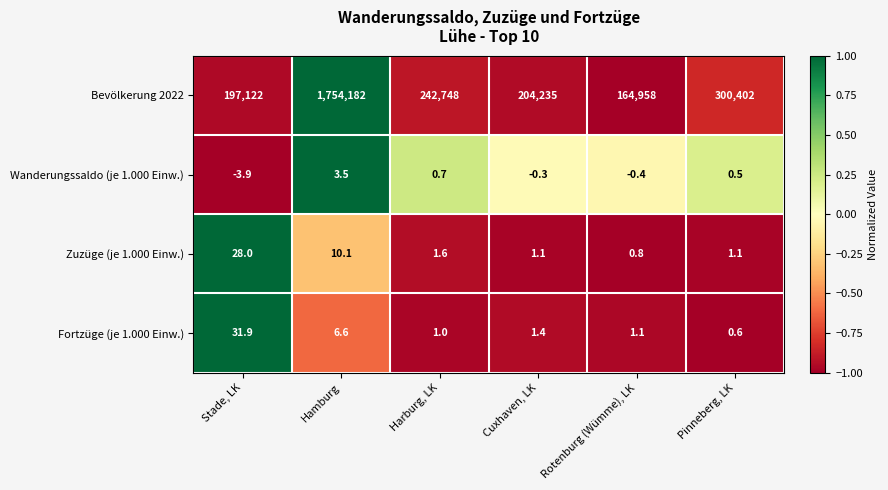

At which label is Fortzüge (je 1.000 Einw.) closest to 16?

Hamburg